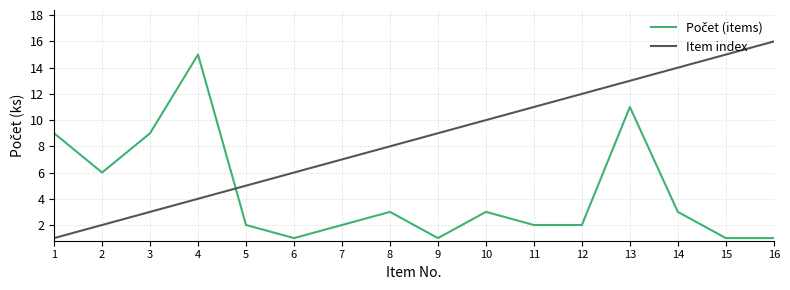

What is the greatest value displayed?

16